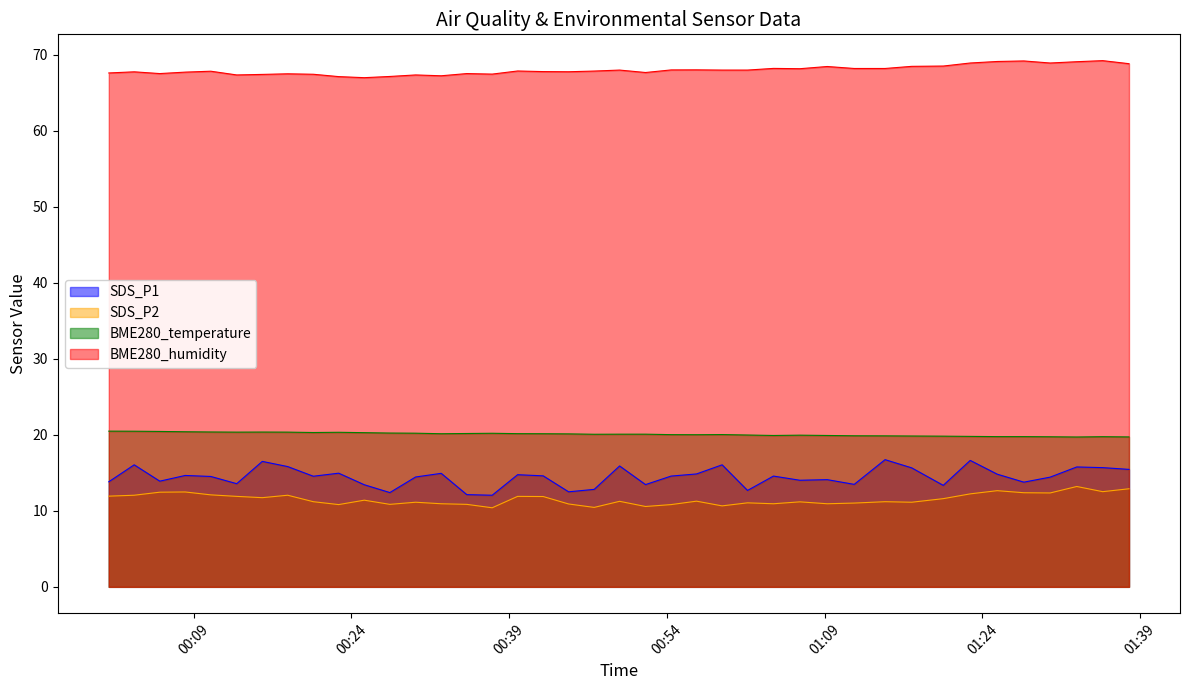

Is it true that BME280_humidity equals 67.5 at 2023/06/23 00:05:46?

True